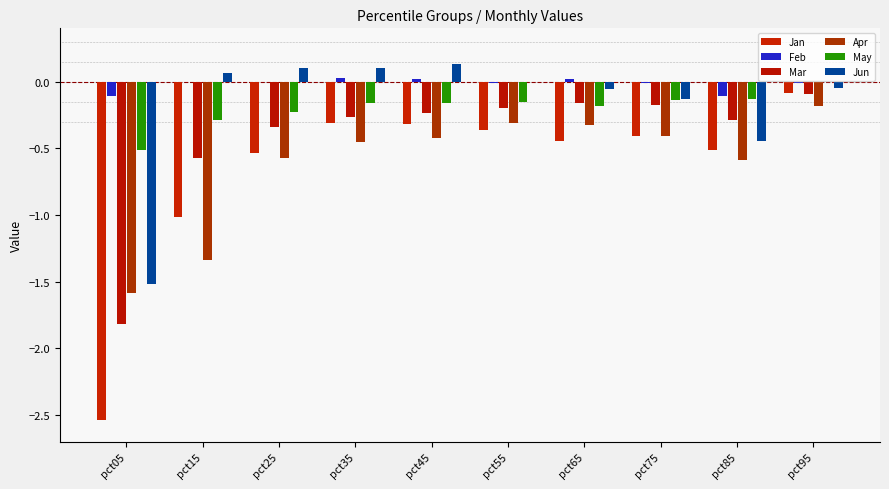

What value does the Jan series have at pct35?

-0.3